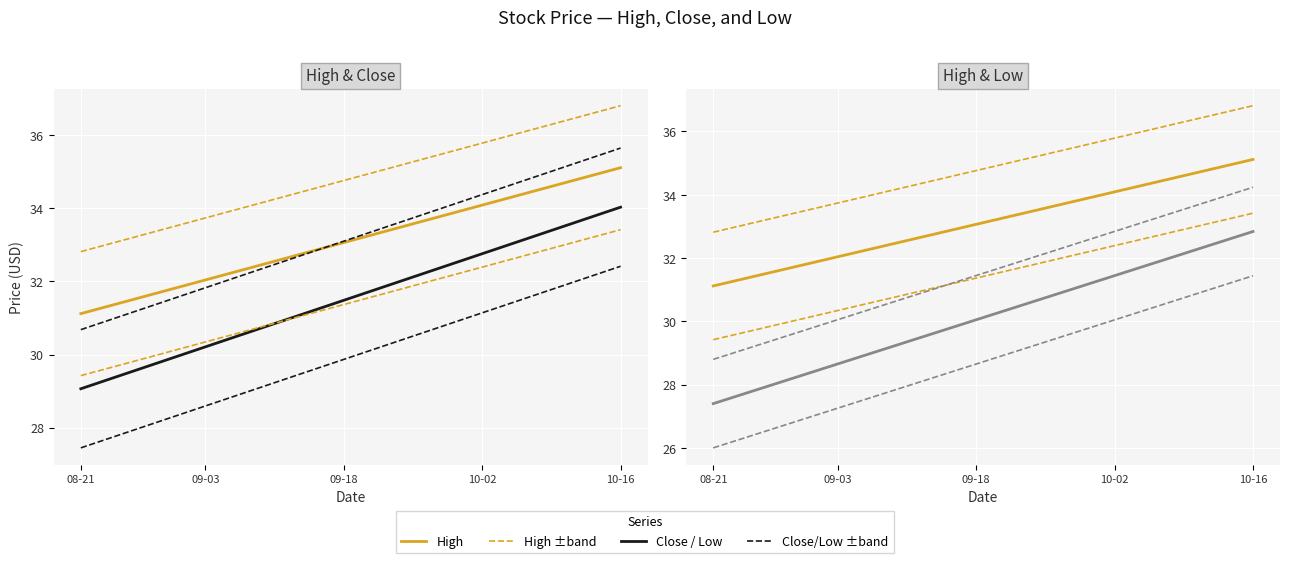

Does the chart display data point markers on the line(s)?

No